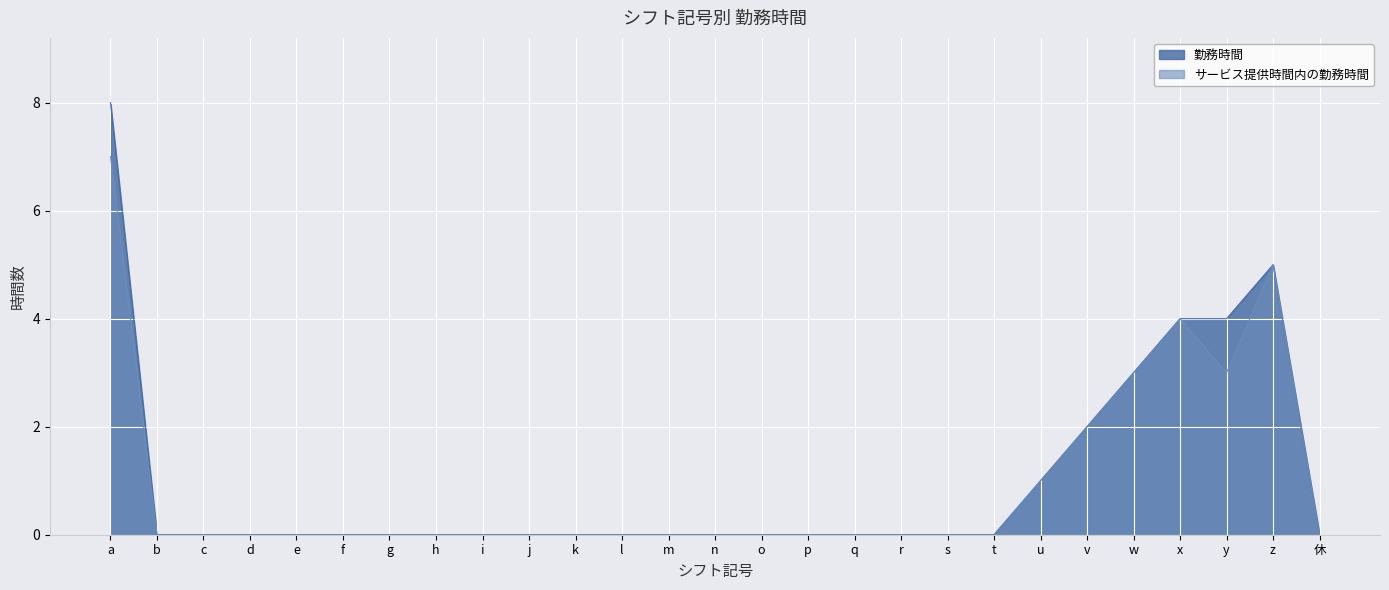

At which category does サービス提供時間内の勤務時間 reach its first local valley?

y